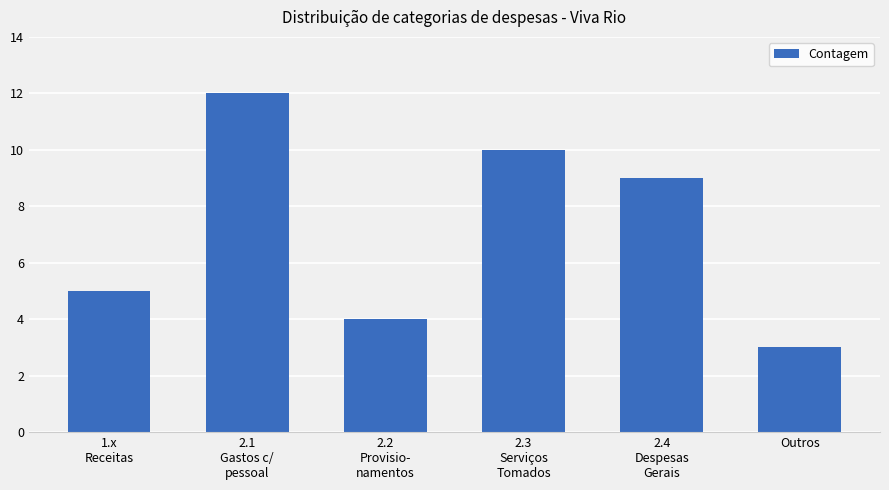

Is it true that the value at 2.3
Serviços
Tomados is 17?

False